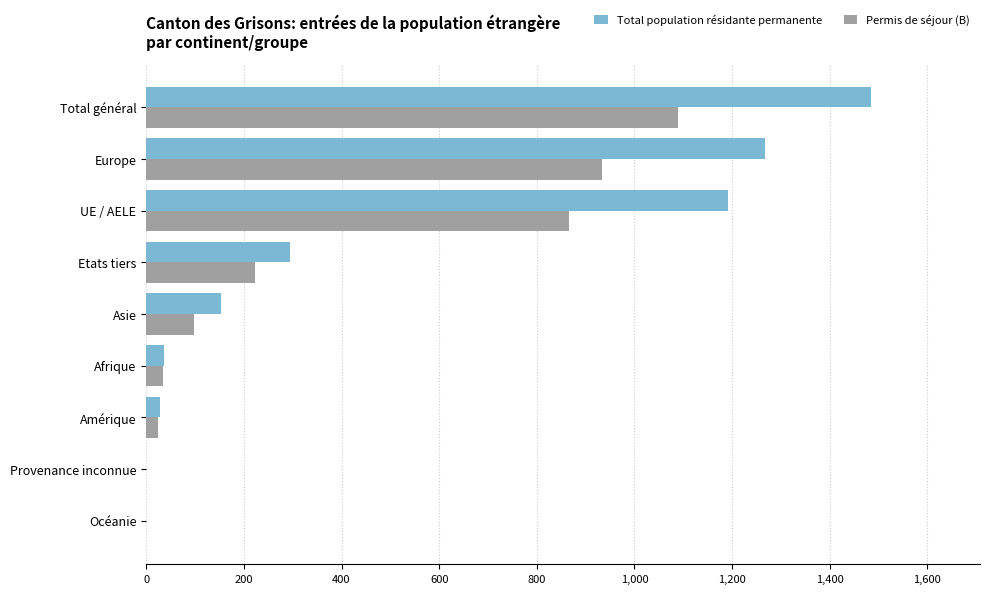

What are all the series names shown in the legend?

Total population résidante permanente, Permis de séjour (B)